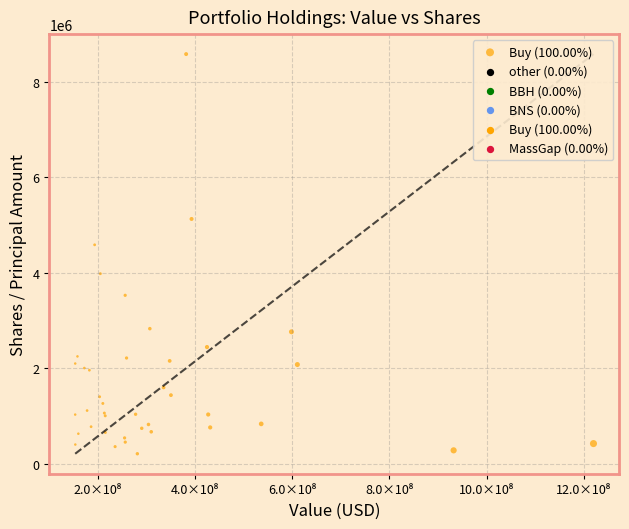

What Y value in the scatter plot is closest to 4391625?

4582223